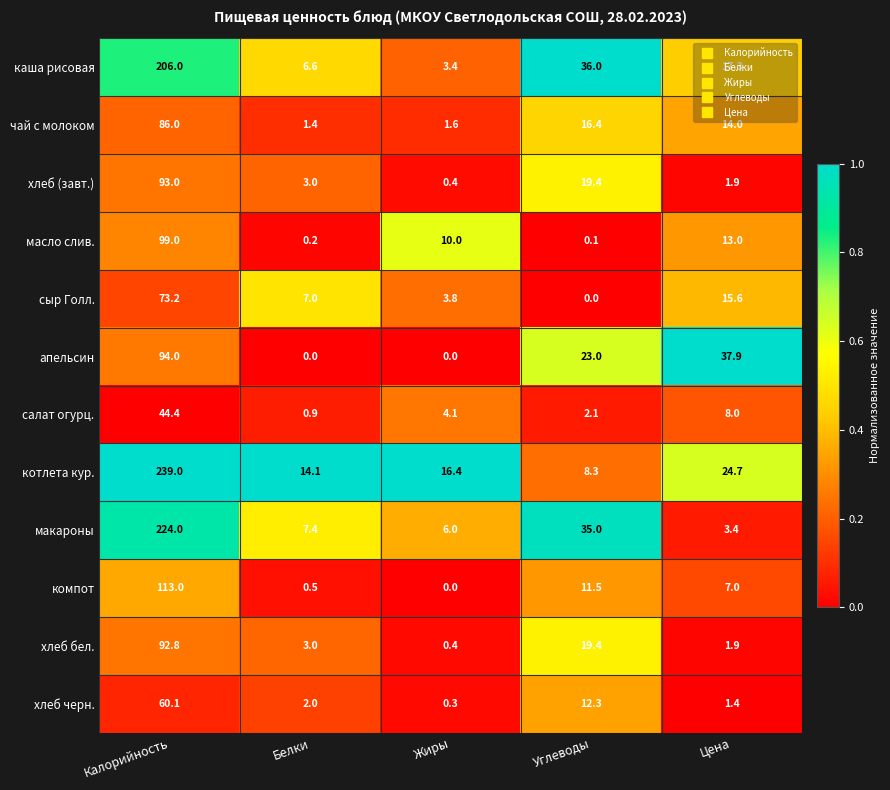

Which series has the widest spread of values?

котлета кур.